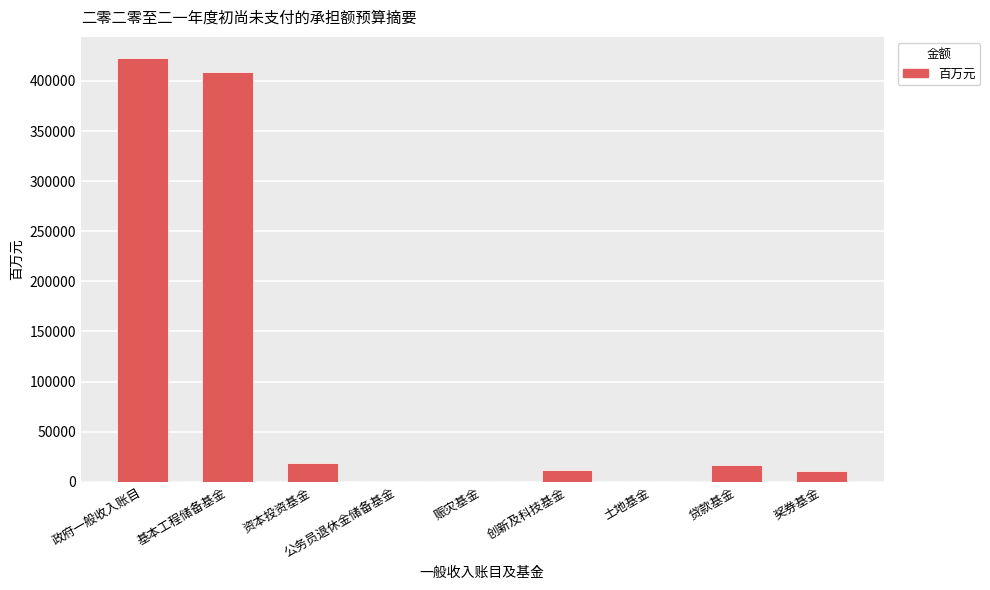

Which label corresponds to the largest value in the chart?

政府一般收入账目